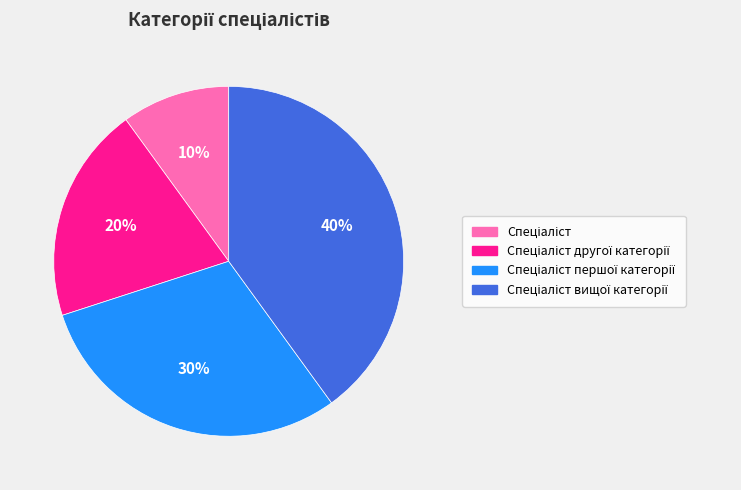

Does any single category account for the majority?

No